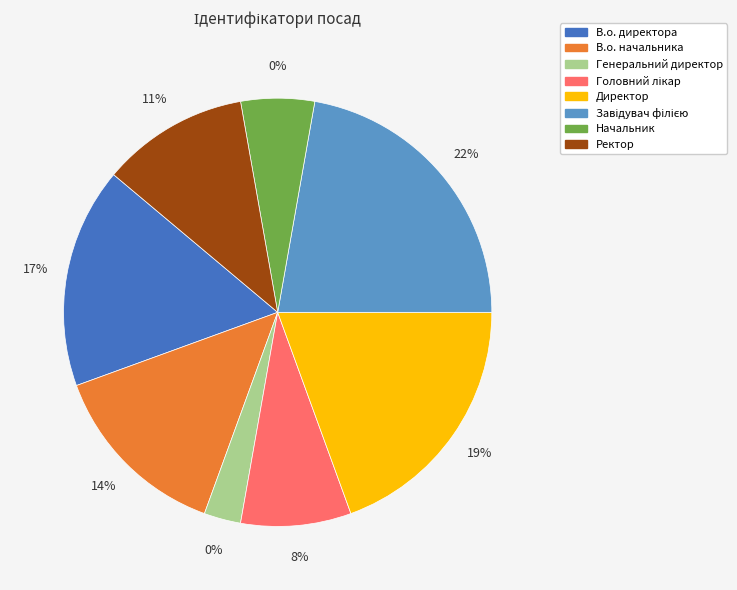

What is the total percentage of В.о. начальника and Завідувач філією?

36.1%